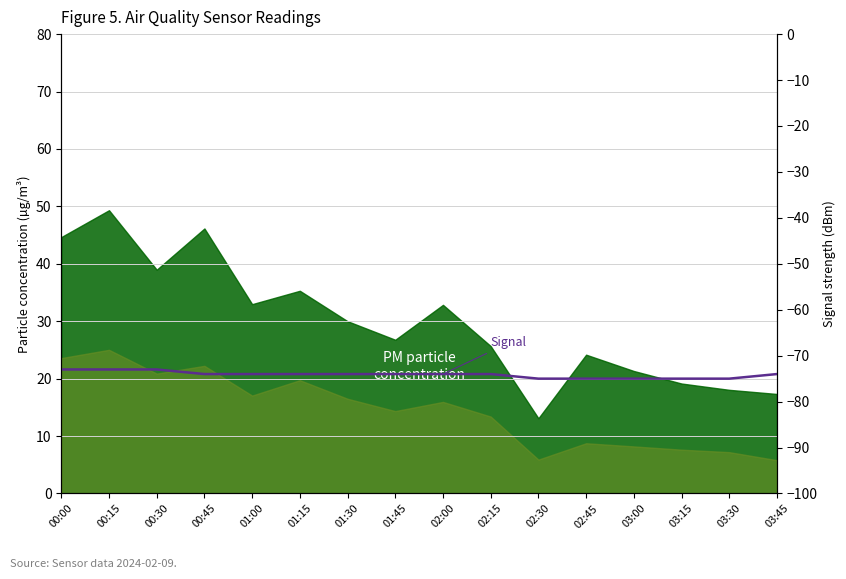

Where is the data nearest to the value -74?

00:45